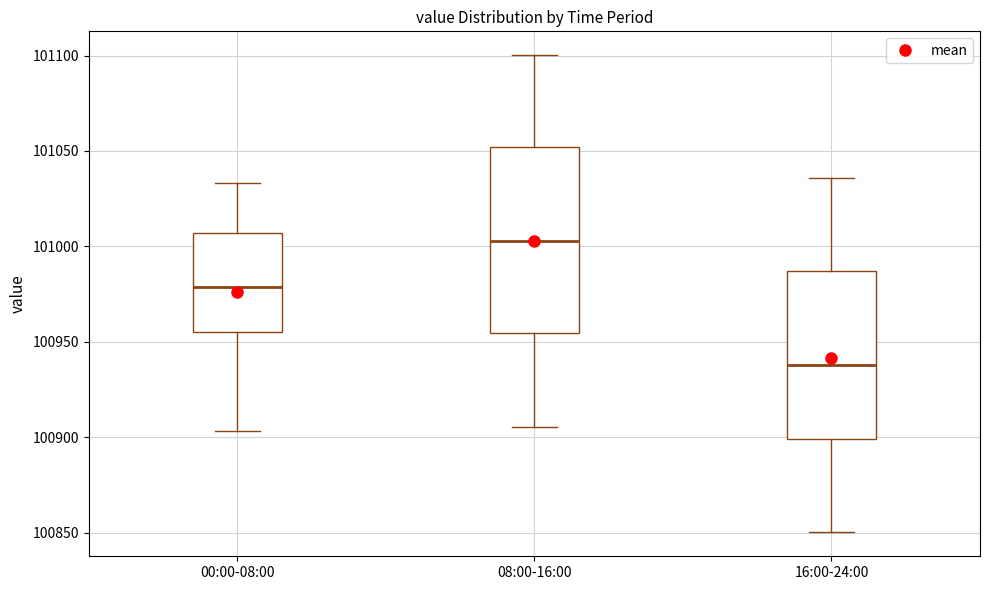

Which box's median line is the lowest?

16:00-24:00